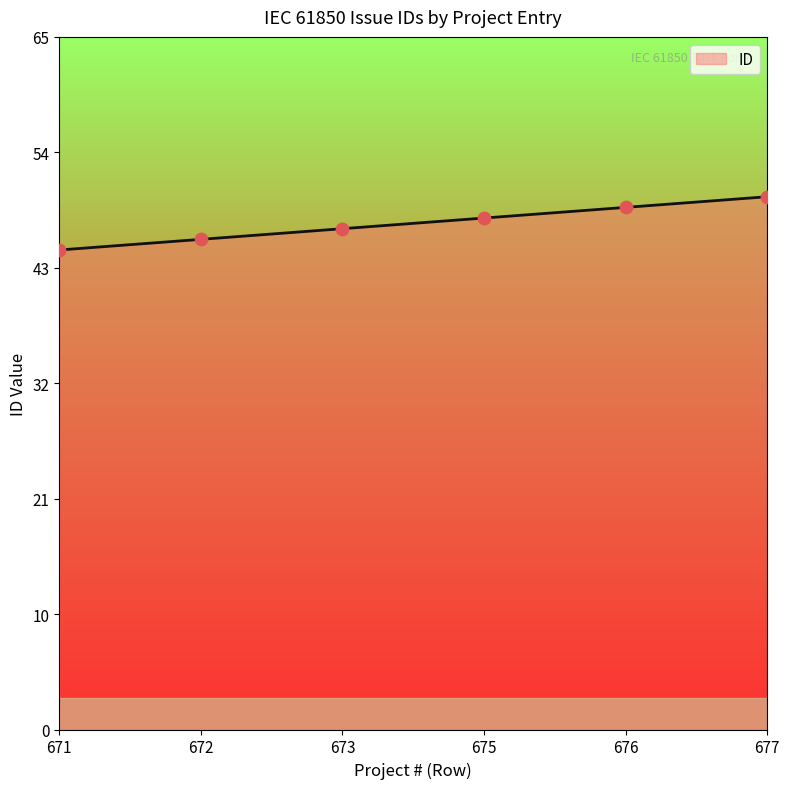

Is this an area chart (filled region under the line)?

Yes